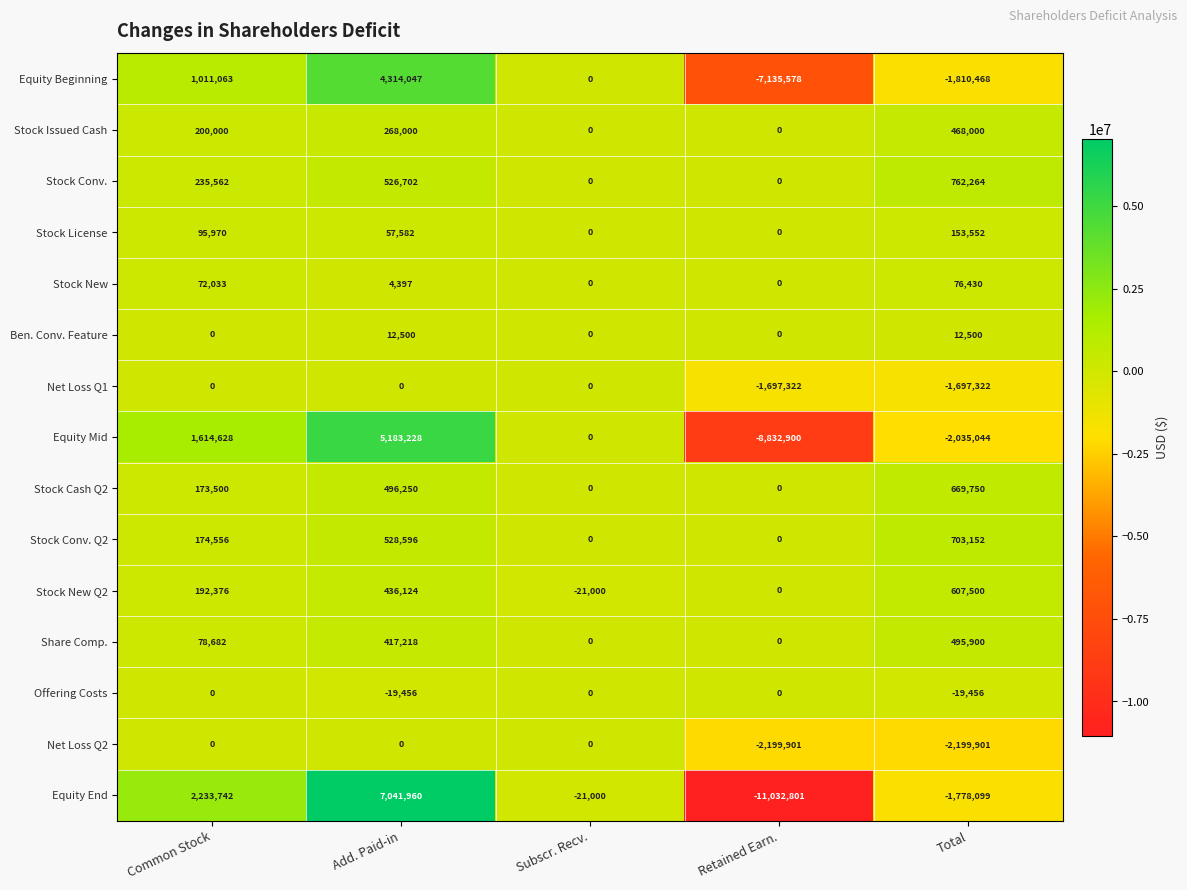

How many values in the Stock Conv. Q2 series are below 174556?

2